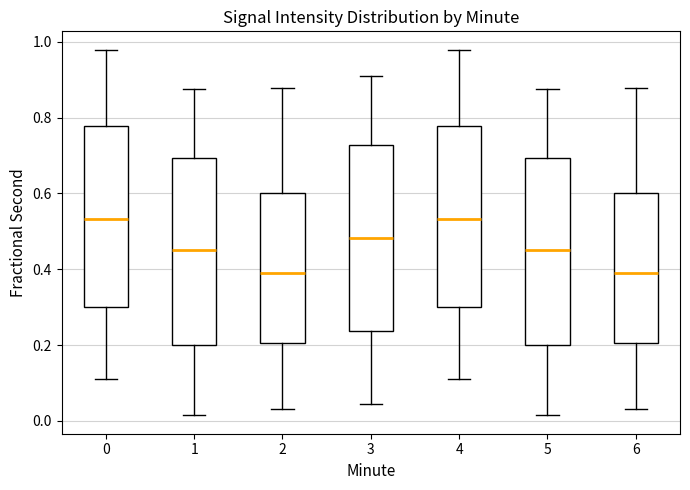

Reading left to right, read every box against the y-axis: the position of its median line, the range the box covers, and the ends of its whiskers. The values are not printed on the chart, so give them approximately, as read against the axis.

0: median 0.54, box 0.30 to 0.78, whiskers 0.10 to 0.98
1: median 0.46, box 0.20 to 0.70, whiskers 0.02 to 0.88
2: median 0.40, box 0.20 to 0.60, whiskers 0.04 to 0.88
3: median 0.48, box 0.24 to 0.72, whiskers 0.04 to 0.92
4: median 0.54, box 0.30 to 0.78, whiskers 0.10 to 0.98
5: median 0.46, box 0.20 to 0.70, whiskers 0.02 to 0.88
6: median 0.40, box 0.20 to 0.60, whiskers 0.04 to 0.88